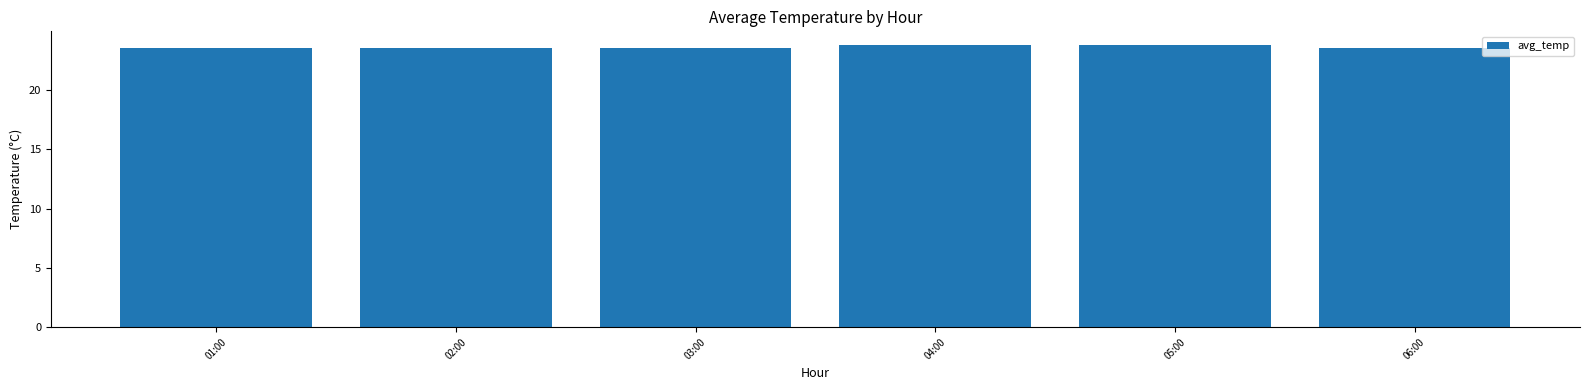

What is the sum of the values at 01:00 and 03:00?

47.0